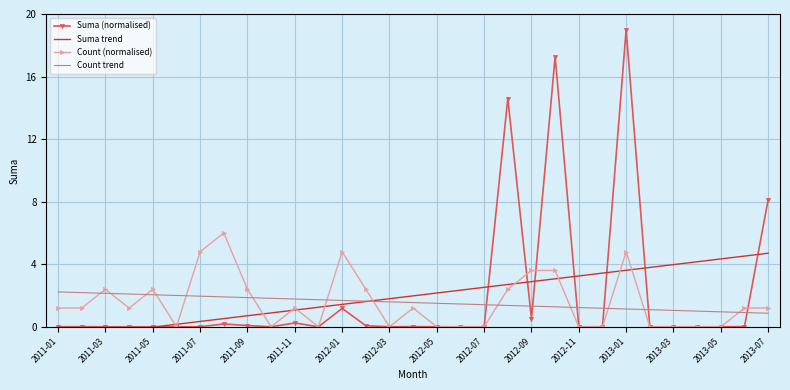

Which series has the largest total across all categories?

Suma trend